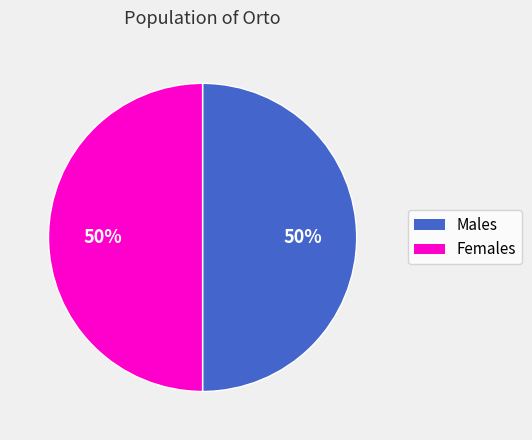

Combined, do Females and Males account for over 50%?

Yes